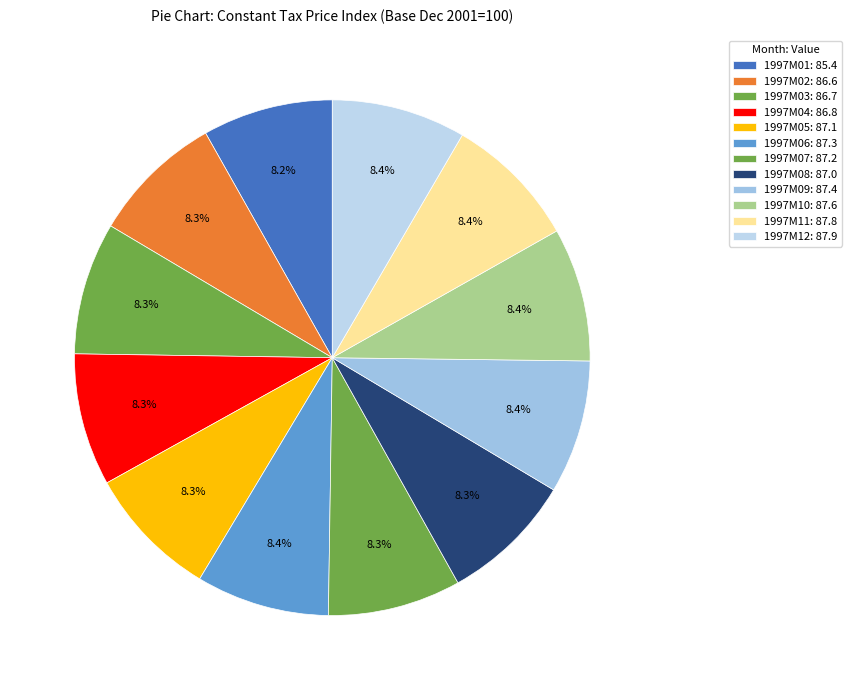

What is the ratio of the value at 1997M09 to the value at 1997M04?

1.0